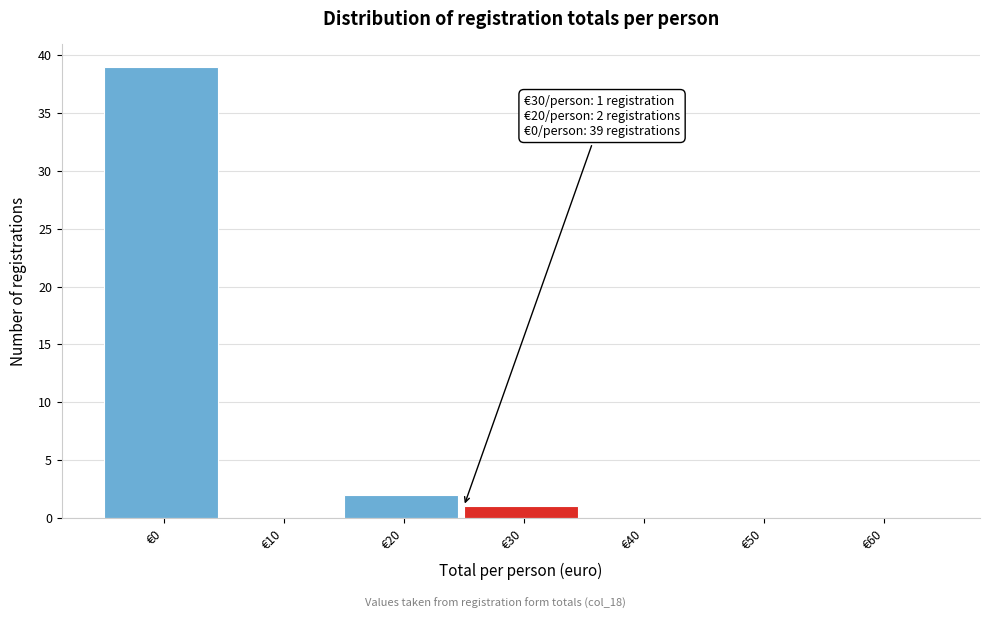

Reading left to right, transcribe all the data shown in this chart.

€0=39	€10=0	€20=2	€30=1	€40=0	€50=0	€60=0